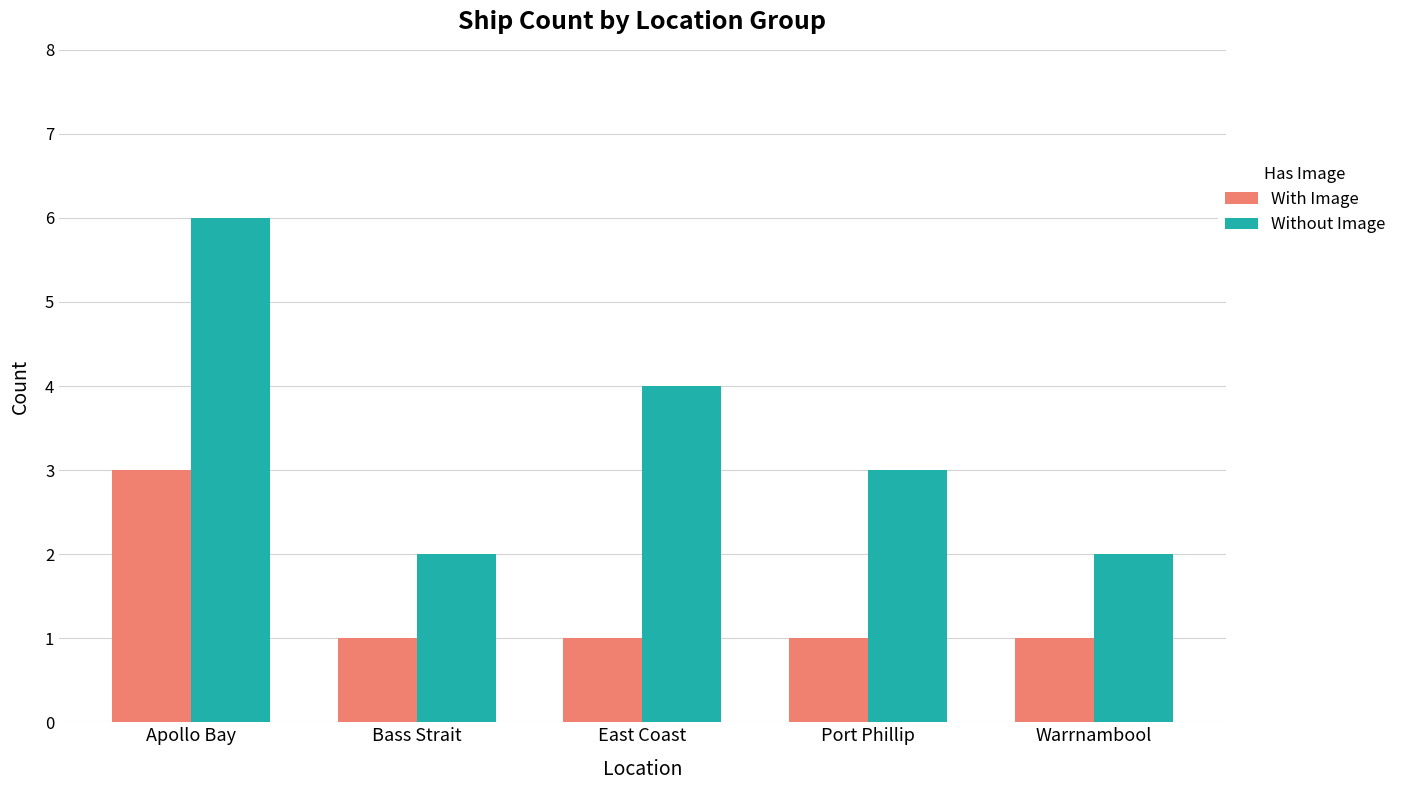

Does the chart contain stacked bars?

No